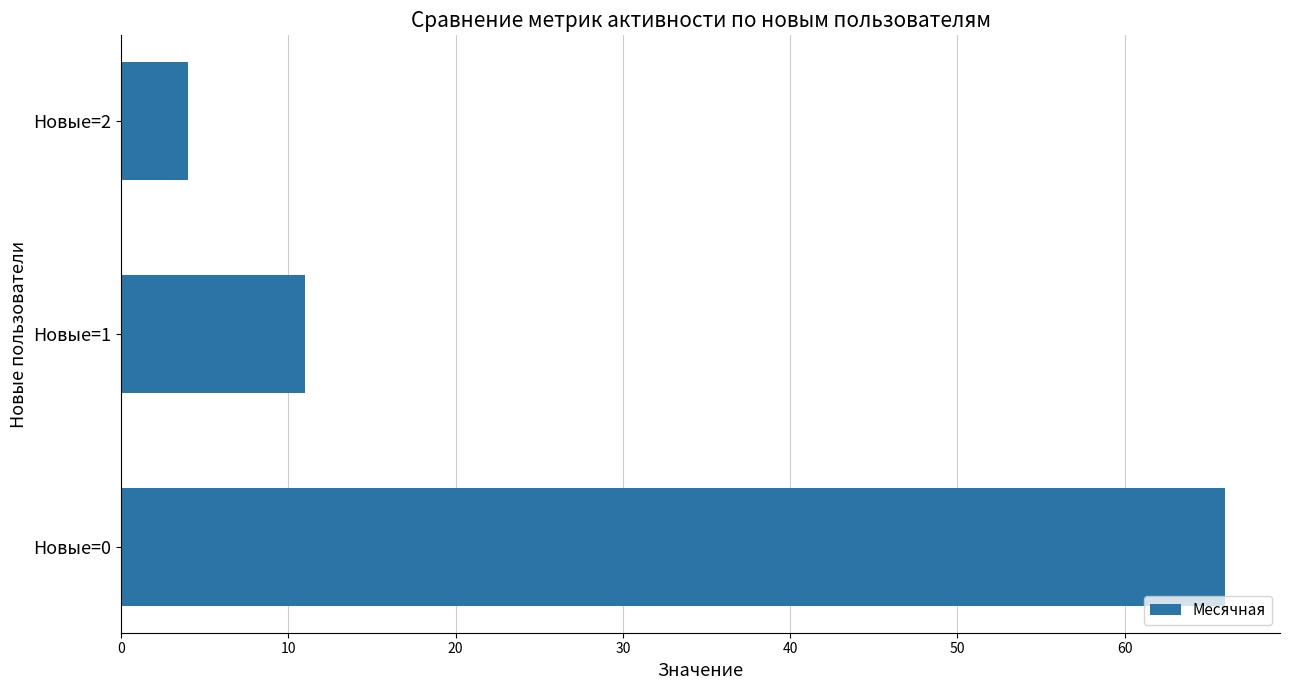

Which category has the lowest value across all series?

Новые=2